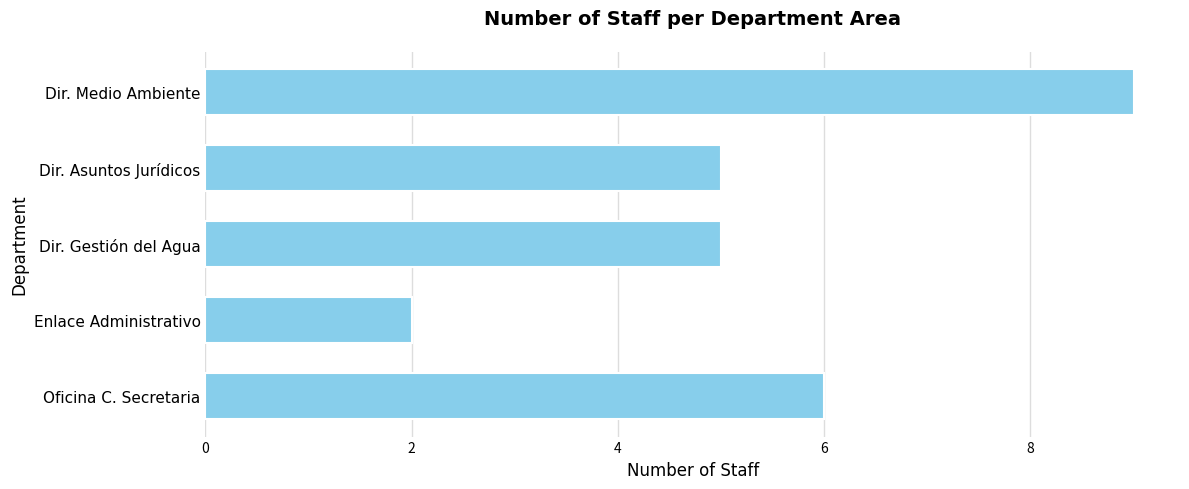

What is the maximum value shown in the chart?

9